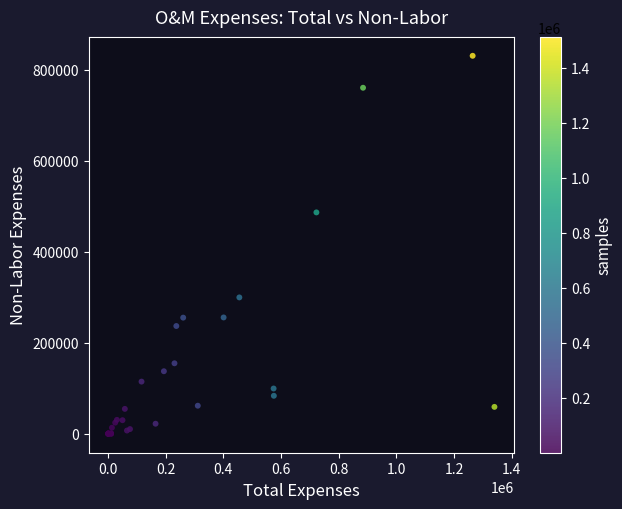

What Y value in the scatter plot is closest to 415138?

486315.8